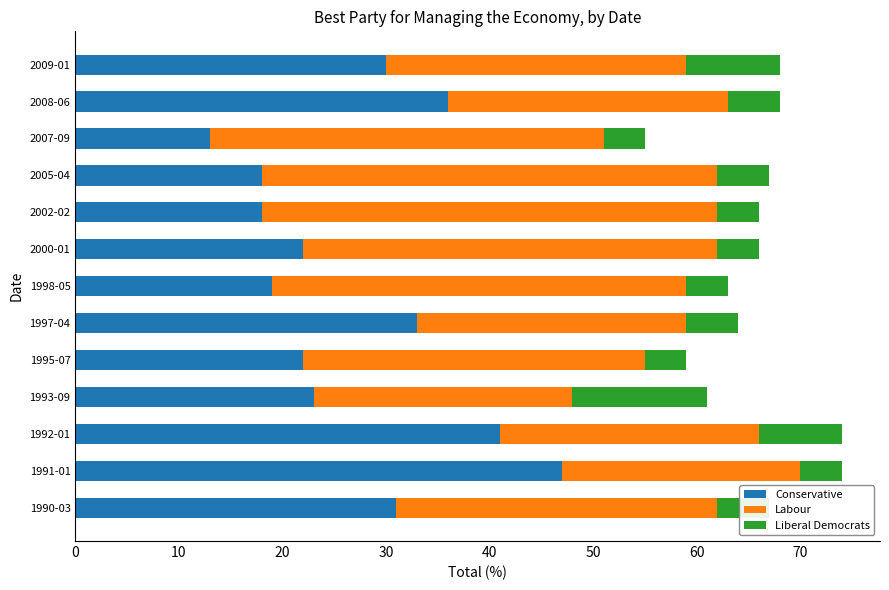

What is the total value across all series at 2002-02?

66